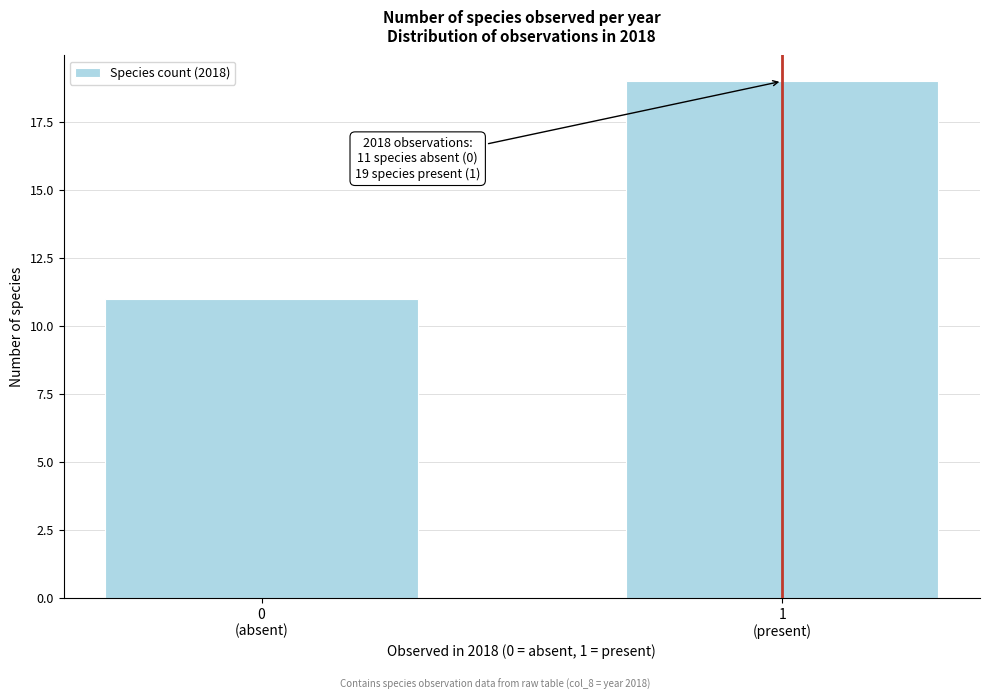

Reading left to right, extract all data points from this chart.

11	19